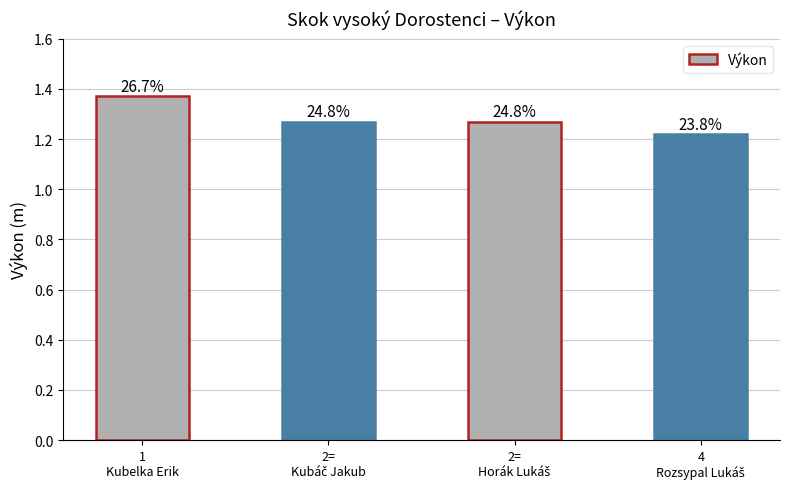

Does the chart contain any negative values?

No